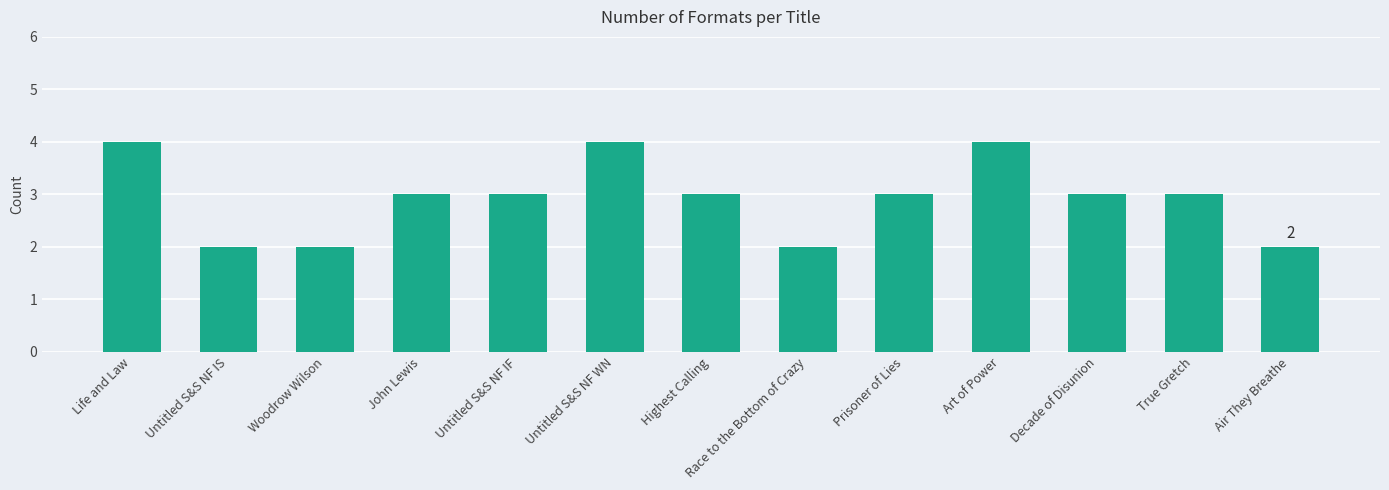

What is the ratio of the value at Art of Power to the value at Prisoner of Lies?

1.3